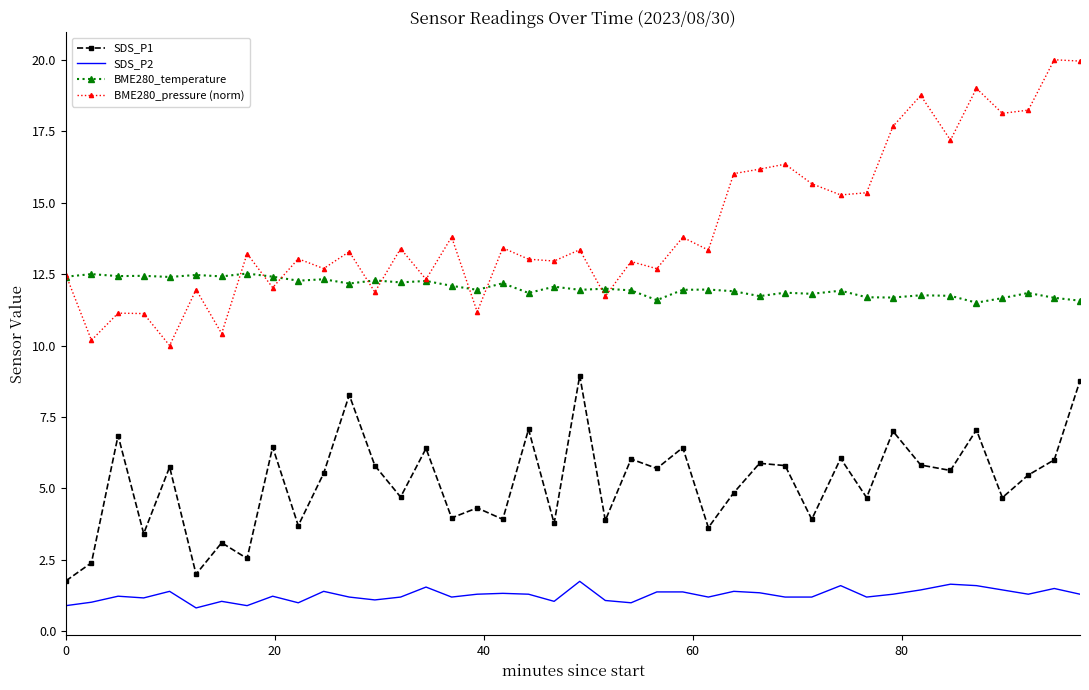

True or false: BME280_temperature and SDS_P1 intersect in this chart.

False